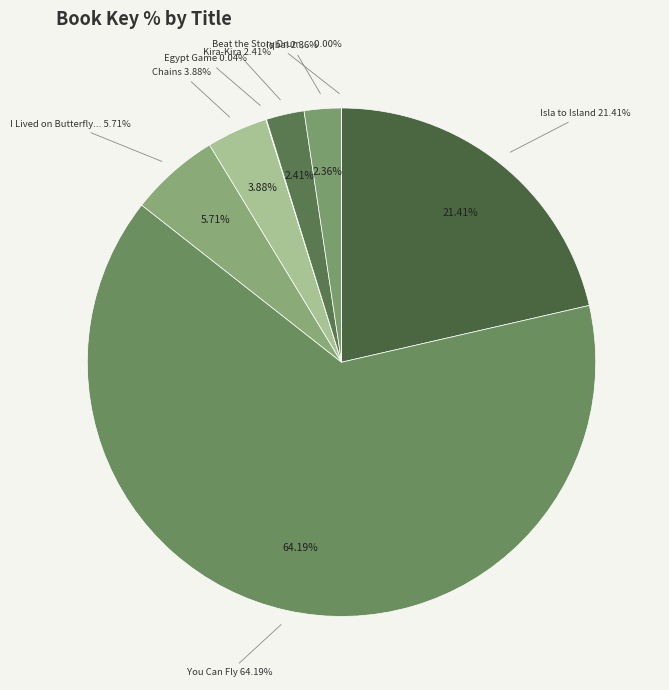

To the nearest percent, what percentage of the pie is Chains?

4%